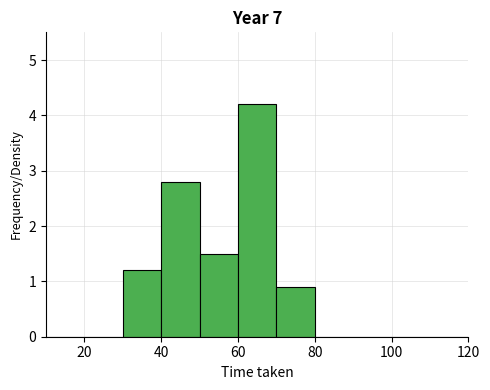

Reading left to right, list every bar in this chart as the range it spans on the x-axis followed by its height. The values are not printed on the chart, so give them approximately, as read against the axis.

10 to 20: 0
20 to 30: 0
30 to 40: 1.2
40 to 50: 2.8
50 to 60: 1.5
60 to 70: 4.2
70 to 80: 0.9
80 to 90: 0
90 to 100: 0
100 to 110: 0
110 to 120: 0